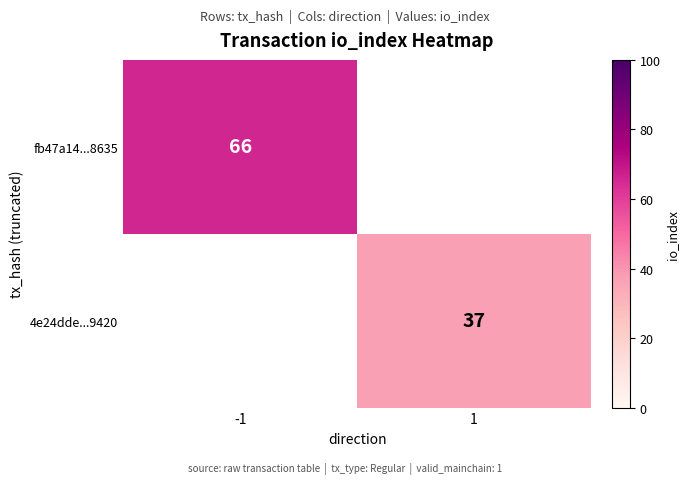

The value of 4e24dde...9420 at 1 is 37. True or false?

True